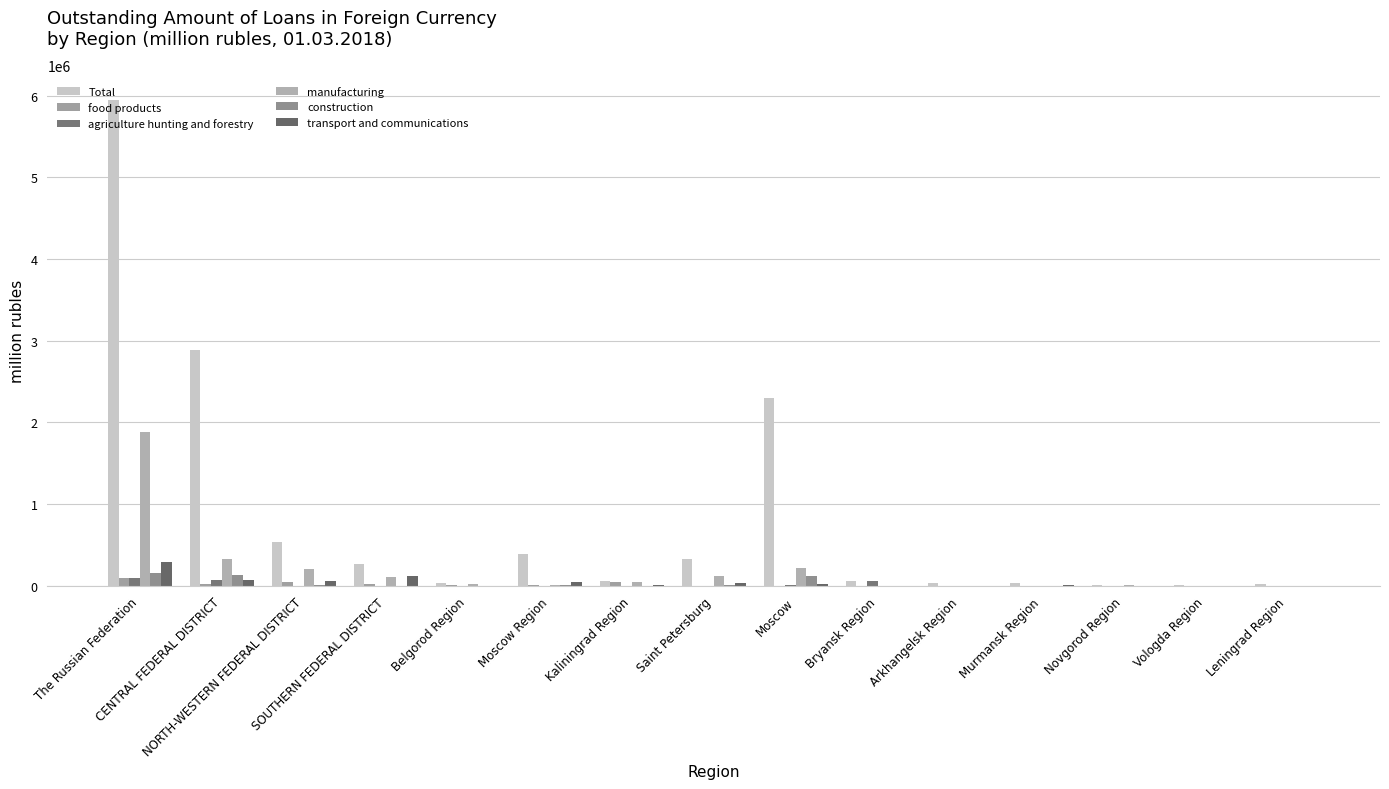

How many groups of bars are there?

15